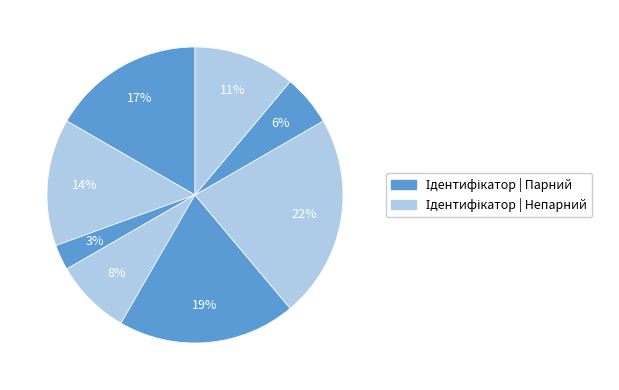

How many segments does this pie chart have?

8